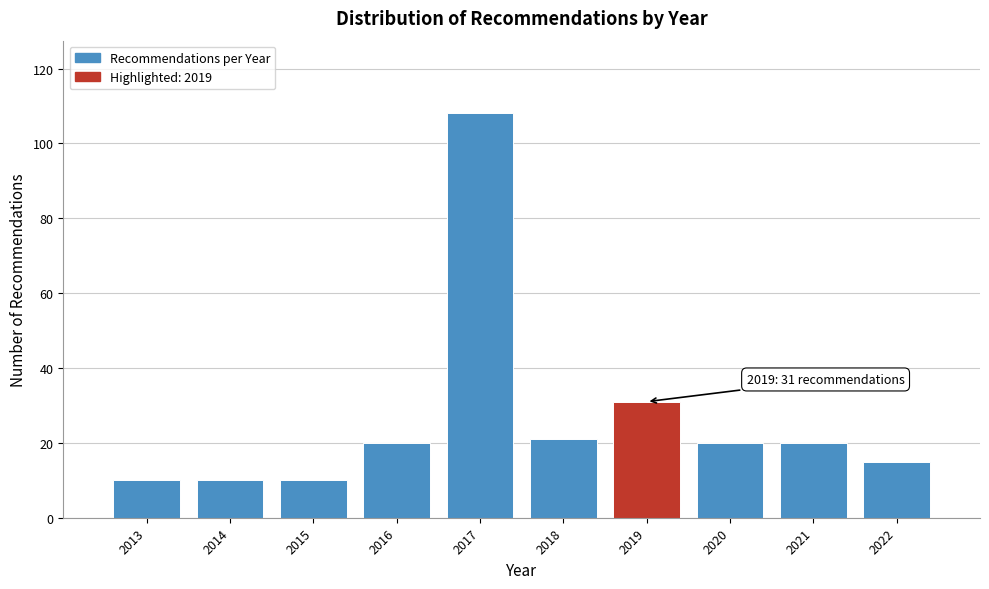

Reading right to left, list all the values displayed in this chart.

15	20	20	31	21	108	20	10	10	10